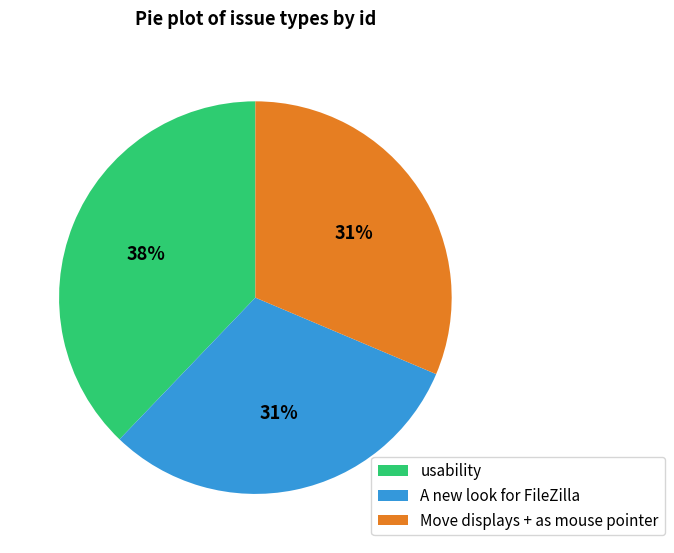

What is the largest slice in the pie chart?

usability